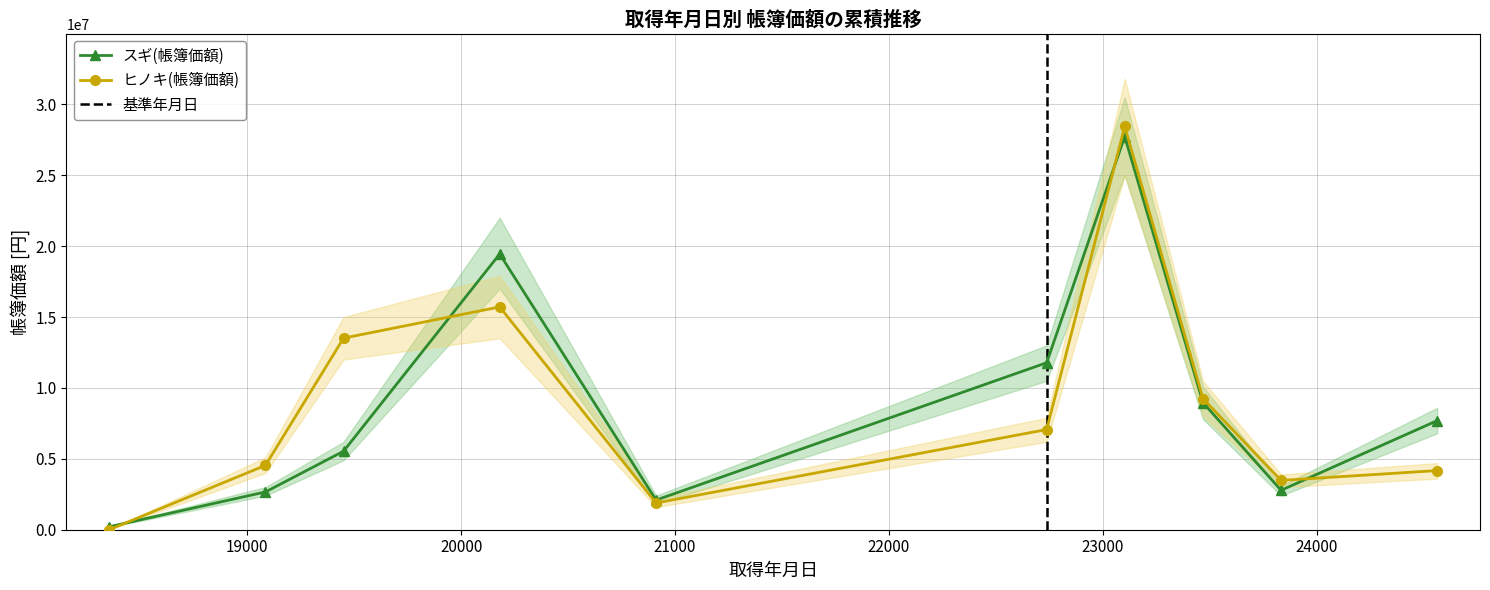

How many lines are shown in the chart?

2